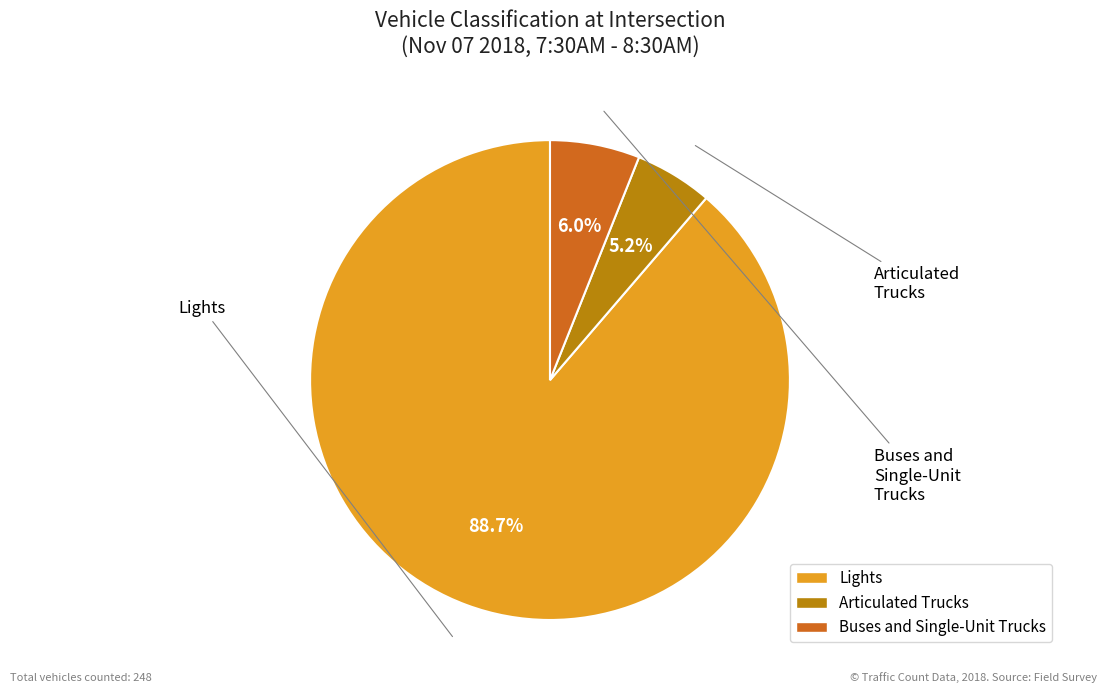

What is the largest slice in the pie chart?

Lights